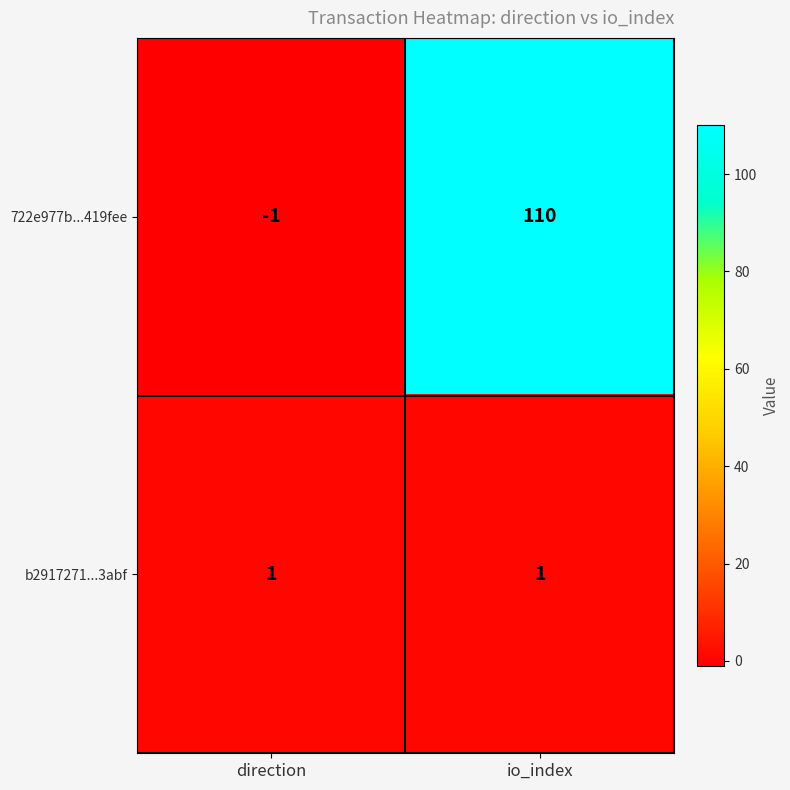

Between direction and io_index, which series saw the biggest shift?

722e977b...419fee